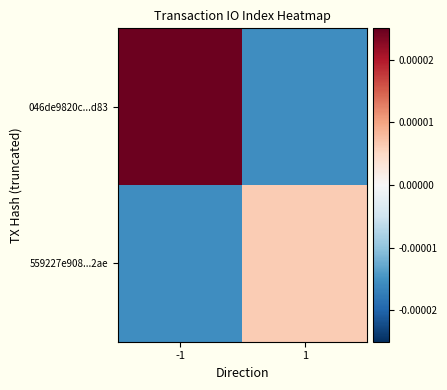

Which series has the largest range (max minus min)?

046de9820c...d83